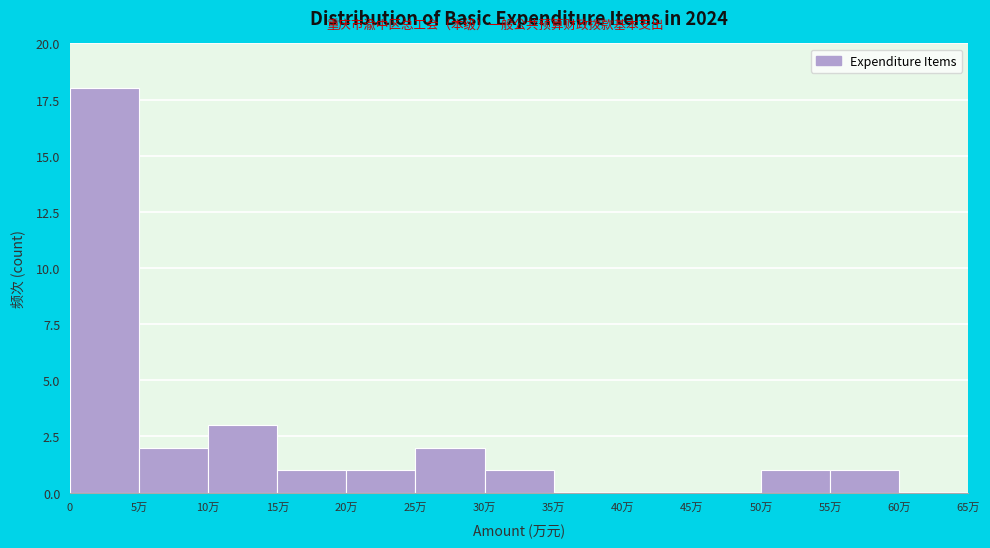

Reading left to right, transcribe all the data shown in this chart.

0=18	5万=2	10万=3	15万=1	20万=1	25万=2	30万=1	35万=0	40万=0	45万=0	50万=1	55万=1	60万=0